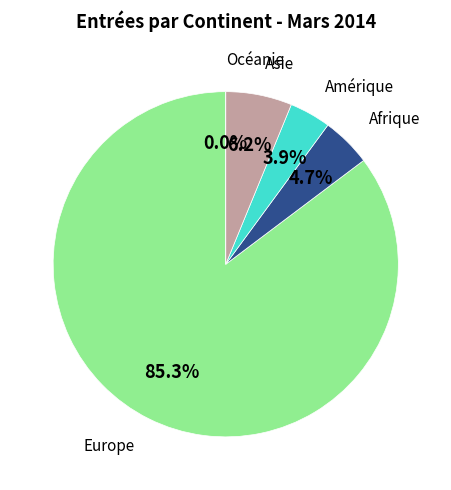

Which slice represents more than half of the pie?

Europe